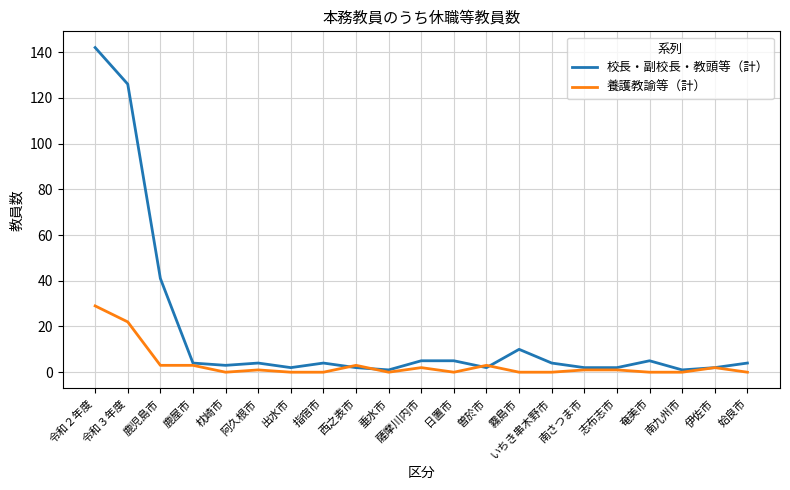

Is it true that 養護教諭等（計） equals 0 at 姶良市?

True